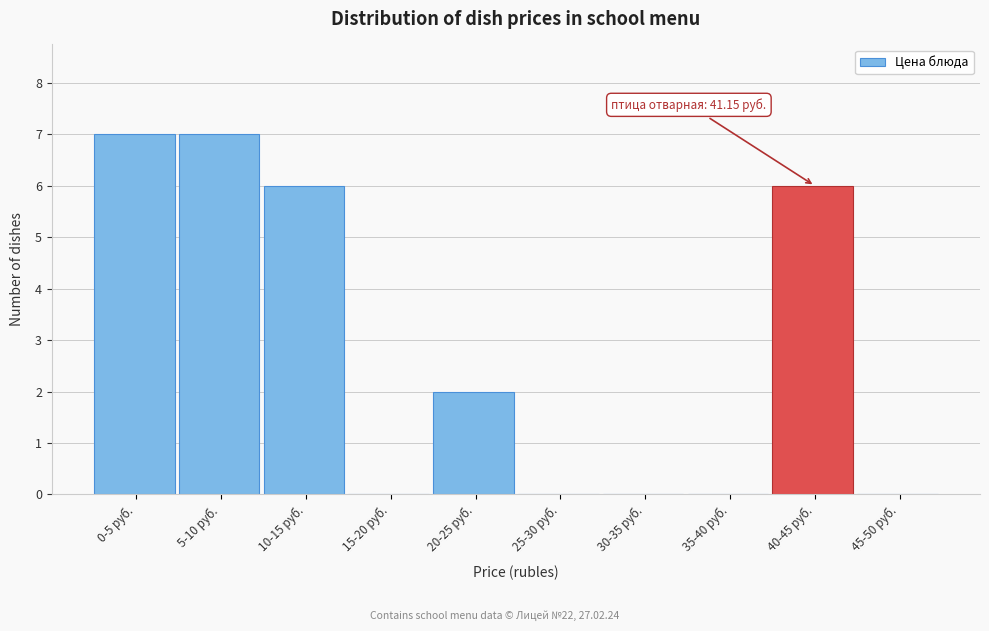

Reading right to left, extract all data points from this chart.

45-50 руб.=0	40-45 руб.=6	35-40 руб.=0	30-35 руб.=0	25-30 руб.=0	20-25 руб.=2	15-20 руб.=0	10-15 руб.=6	5-10 руб.=7	0-5 руб.=7